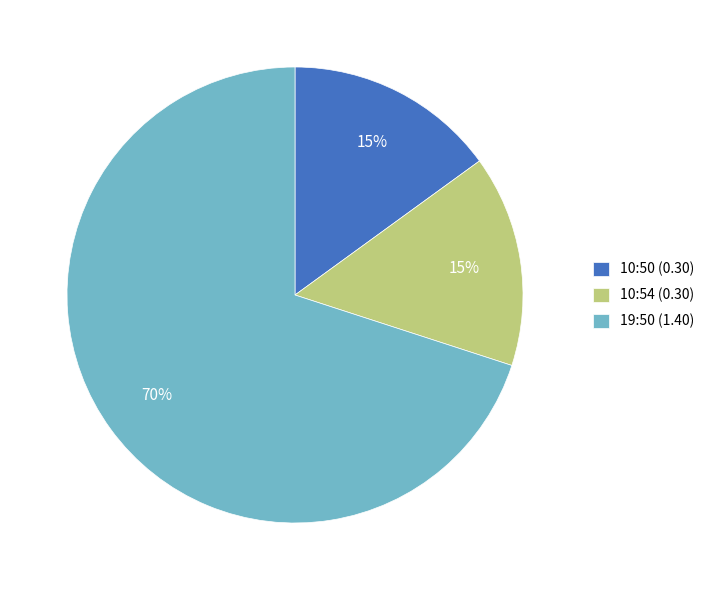

What is the largest slice in the pie chart?

19:50 (1.40)